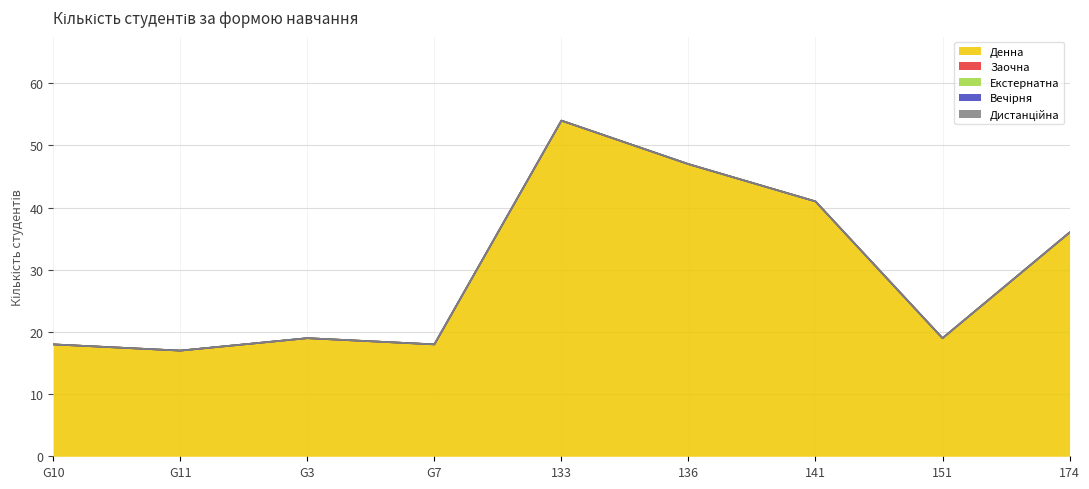

Does the chart have visible grid lines?

Yes